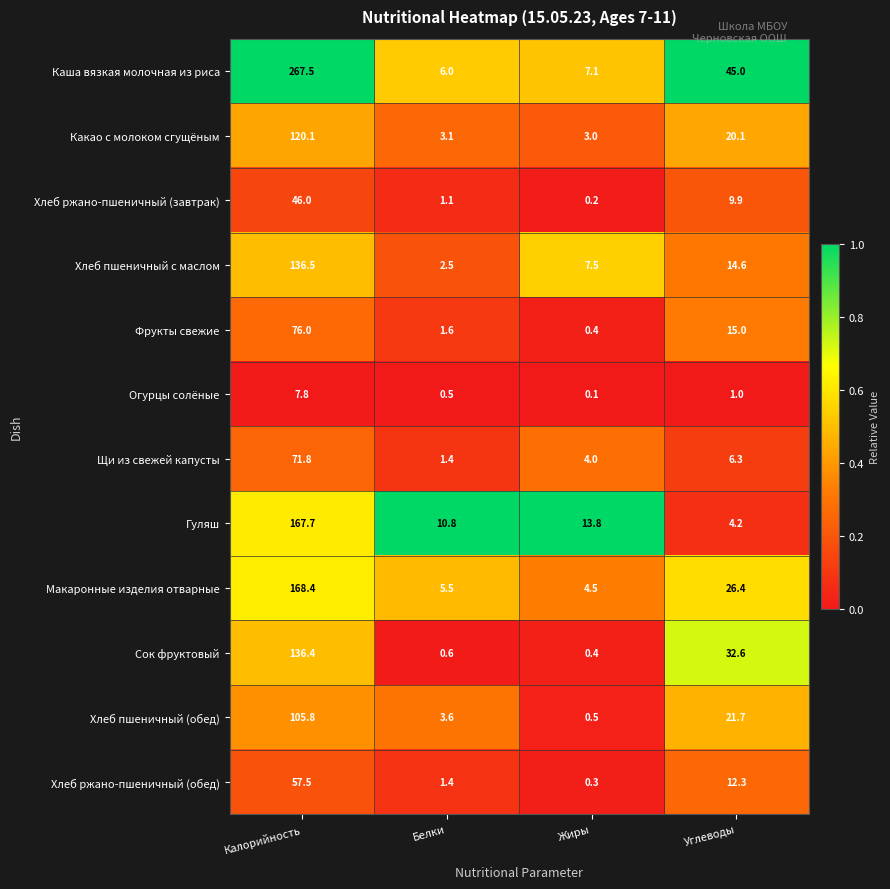

Which label corresponds to the smallest value in the chart?

Жиры